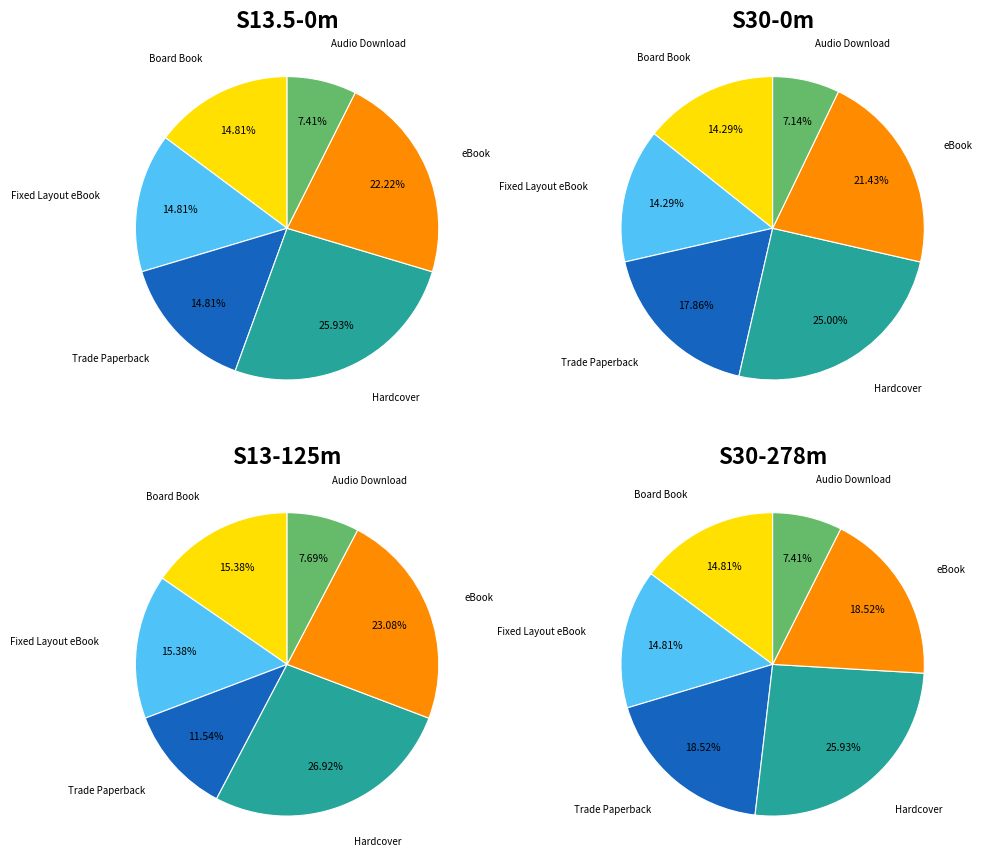

The eBook slice represents 33% of the pie. True or false?

False